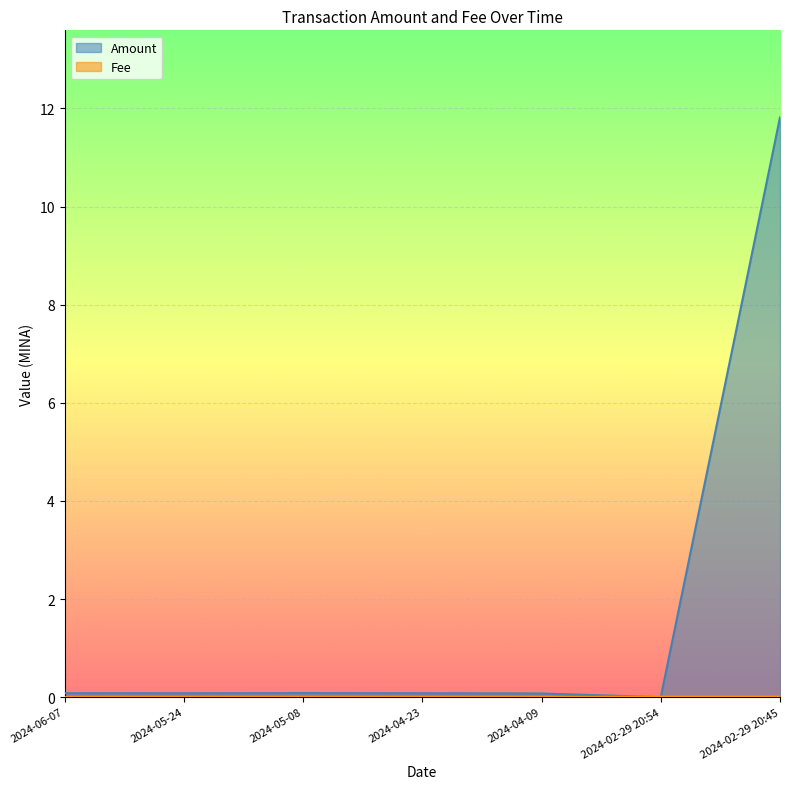

Reading right to left, transcribe all the data shown in this chart.

Amount: 2024-02-29 20:45=11.8	2024-02-29 20:54=0.0	2024-04-09=0.1	2024-04-23=0.1	2024-05-08=0.1	2024-05-24=0.1	2024-06-07=0.1
Fee: 2024-02-29 20:45=0.0	2024-02-29 20:54=0.0	2024-04-09=0.0	2024-04-23=0.0	2024-05-08=0.0	2024-05-24=0.0	2024-06-07=0.0